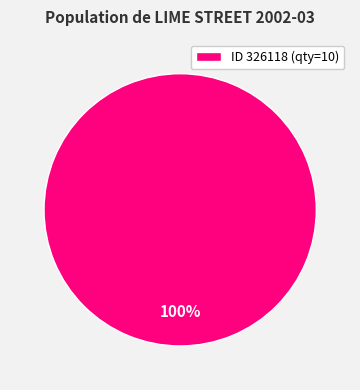

To the nearest percent, what percentage of the pie is ID 326118 (qty=10)?

100%